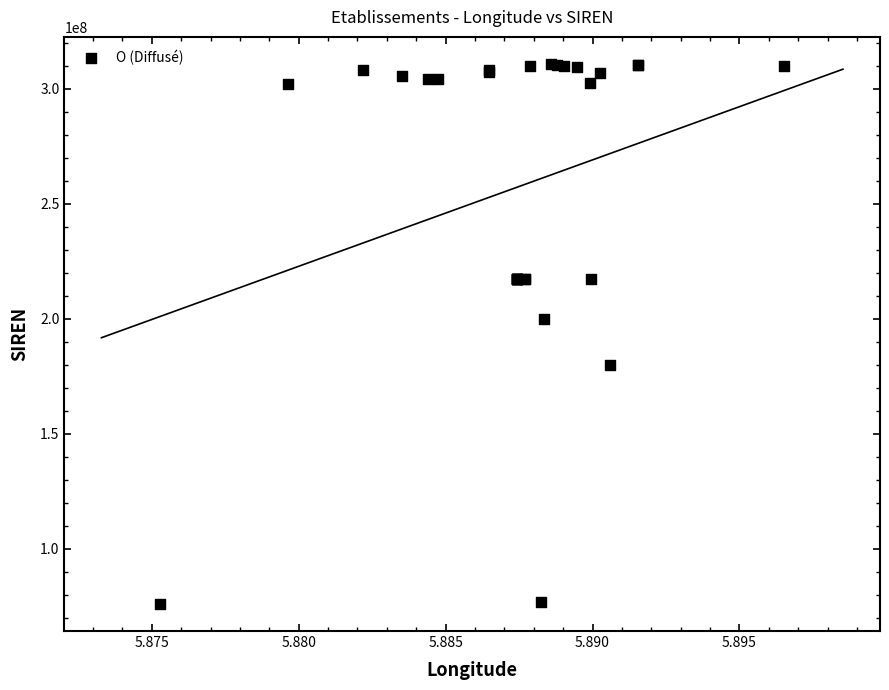

What Y value in the scatter plot is closest to 193396078?

200050292